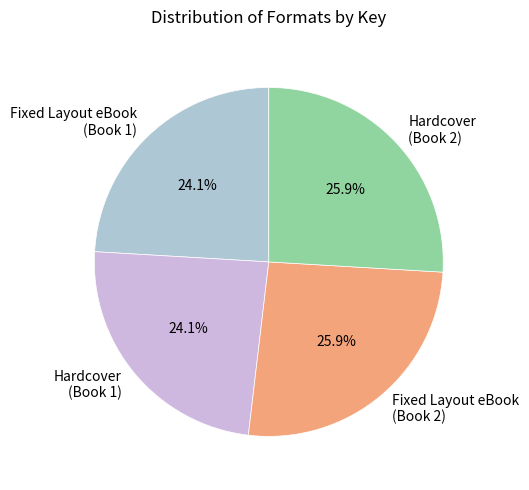

To the nearest percent, what percentage of the pie is Fixed Layout eBook (Book 1)?

24%